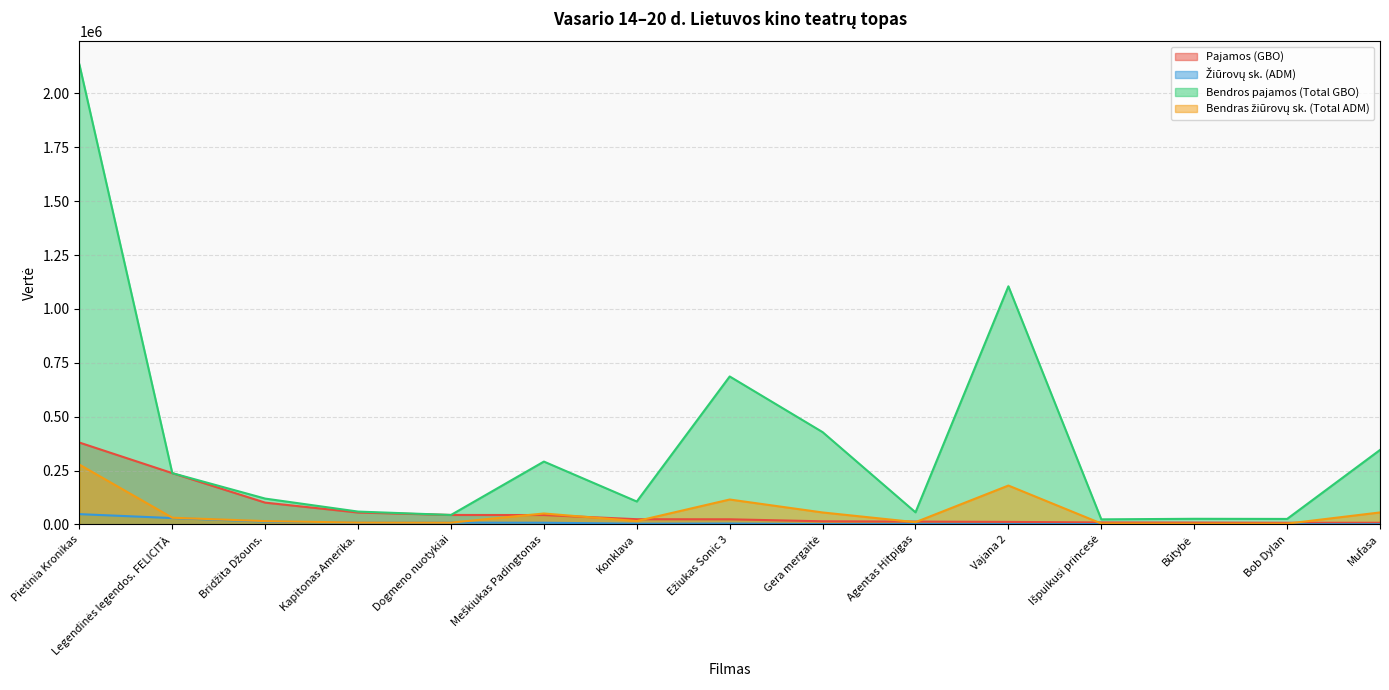

How many lines are shown in the chart?

4